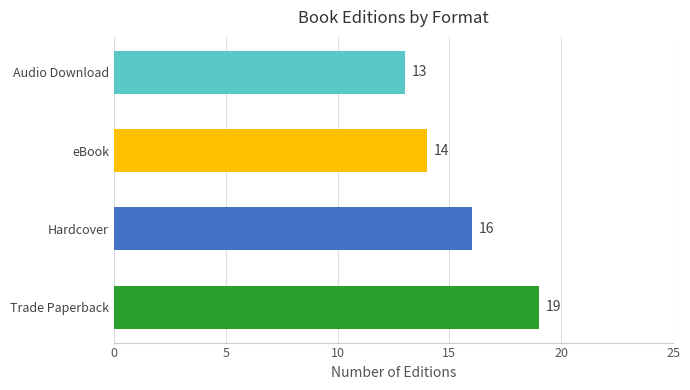

What is the difference between the maximum and minimum values?

6